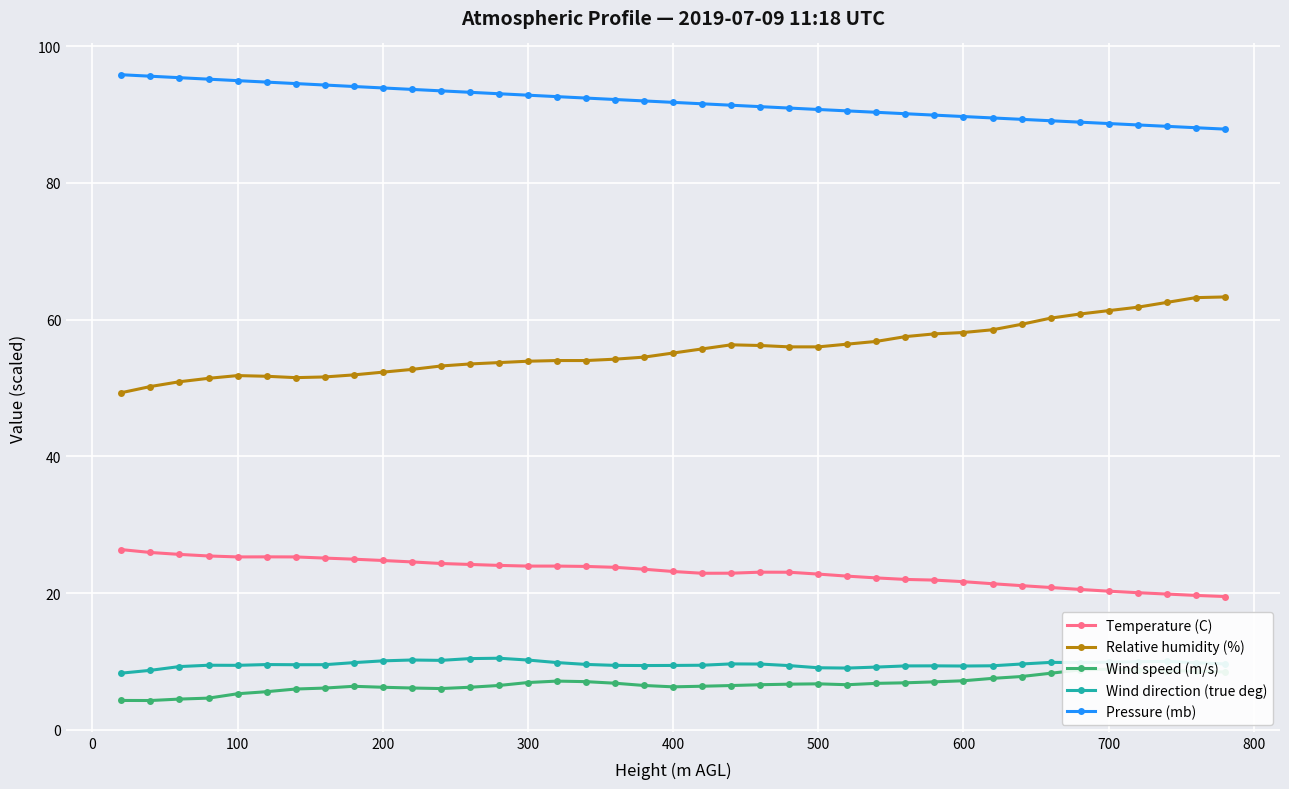

True or false: Temperature (C) and Pressure (mb) intersect in this chart.

False